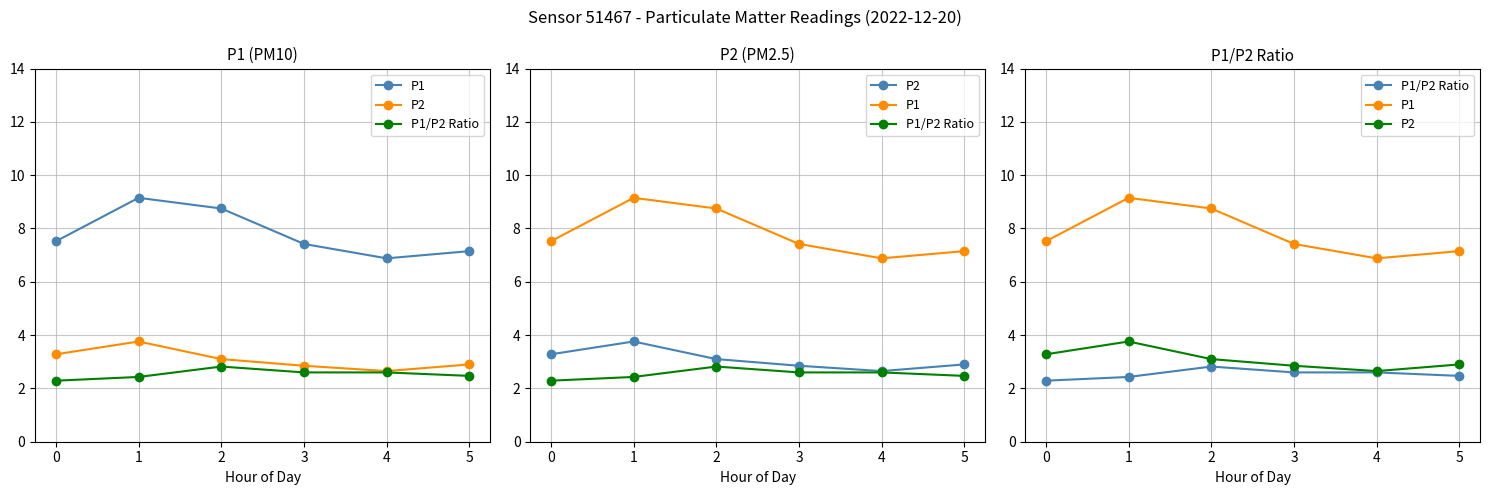

True or false: P1 and P1/P2 Ratio intersect in this chart.

False